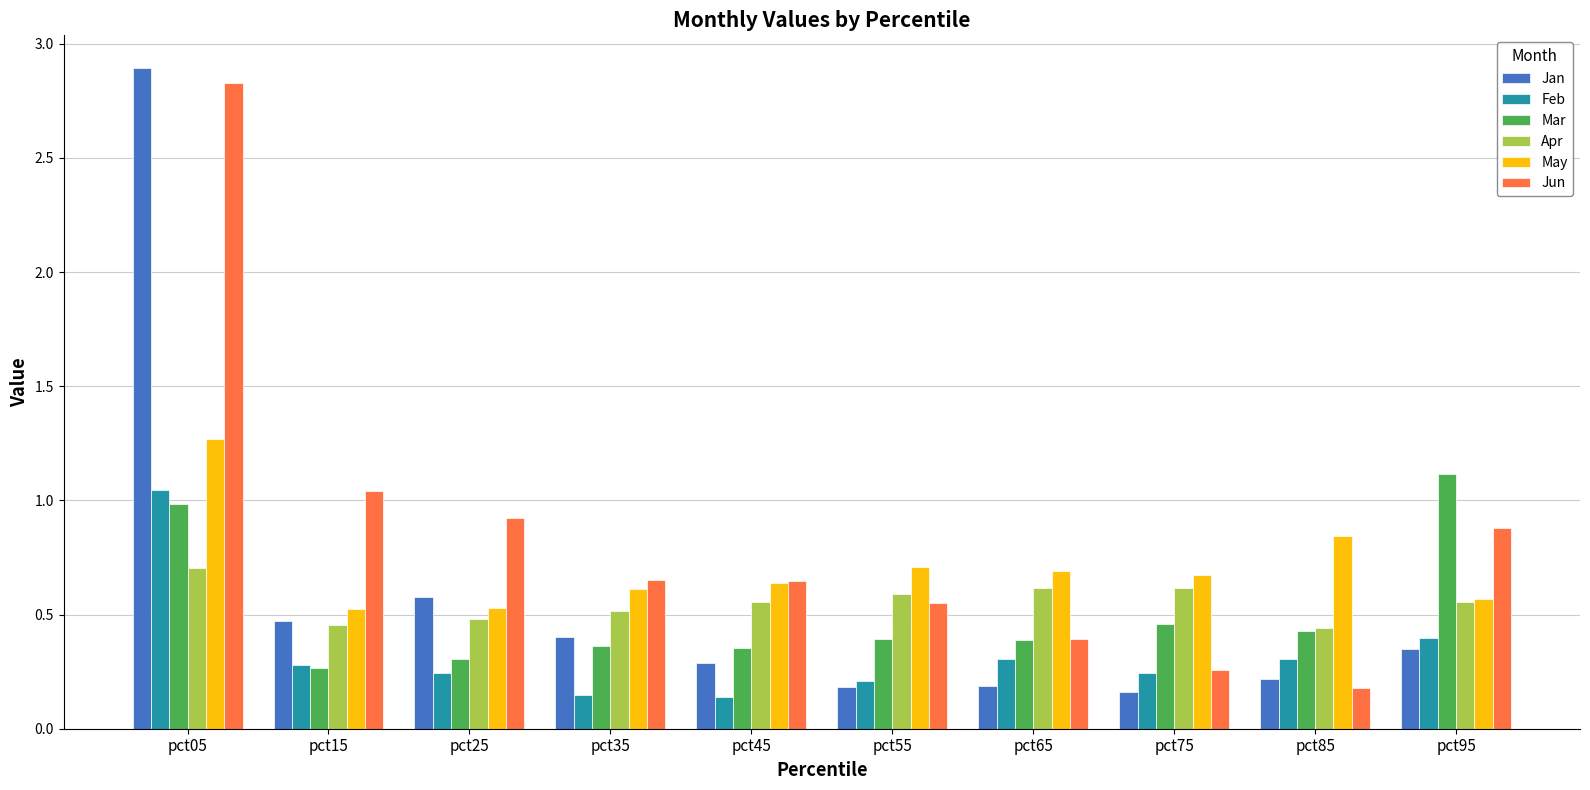

Count the number of categories in the chart.

10